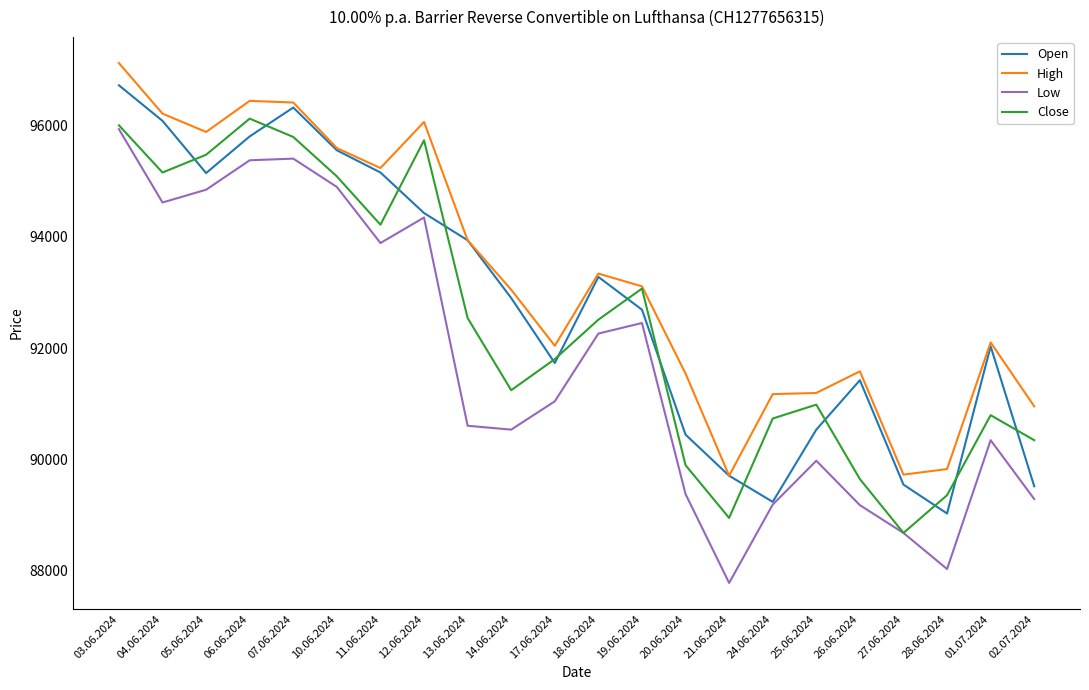

Which series has the largest total across all categories?

High